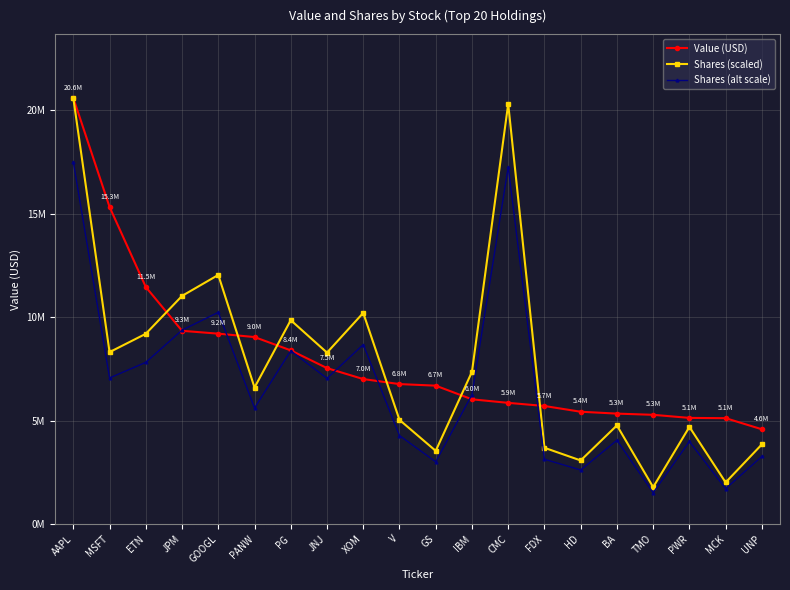

What is the maximum value shown in the chart?

20577296.0